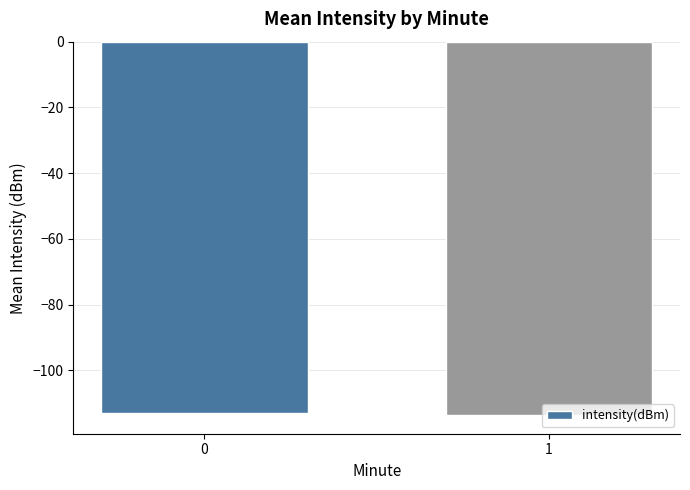

Is it true that the value at 1 is -113.6?

True